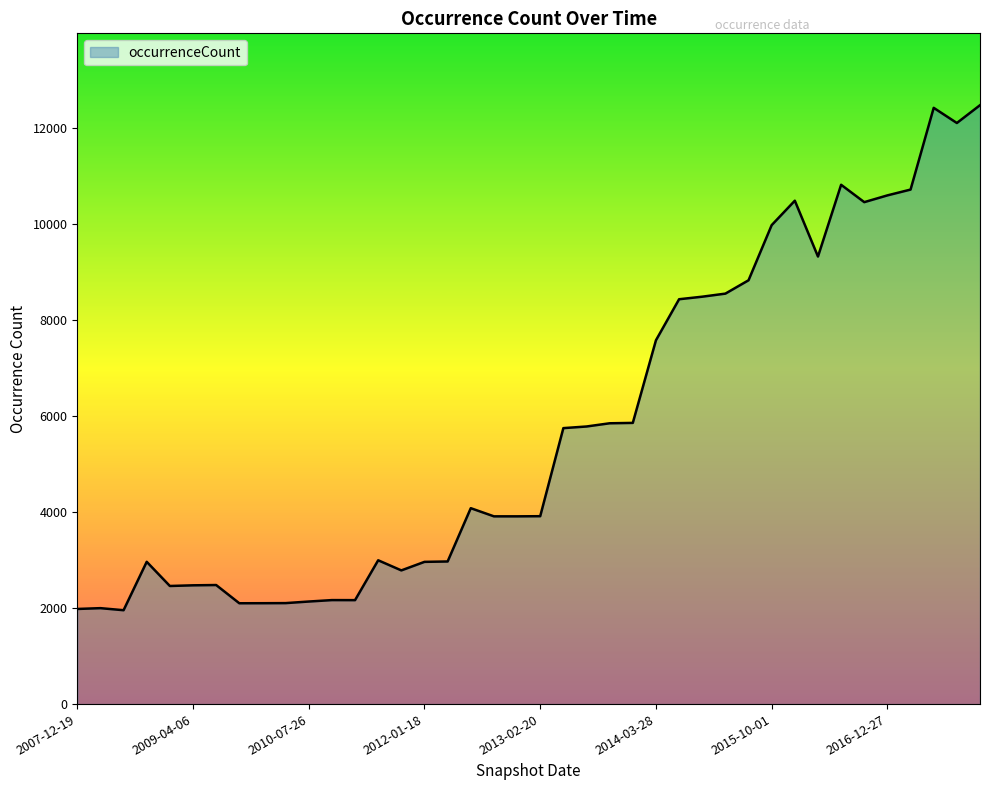

What is the minimum value shown in the chart?

1957